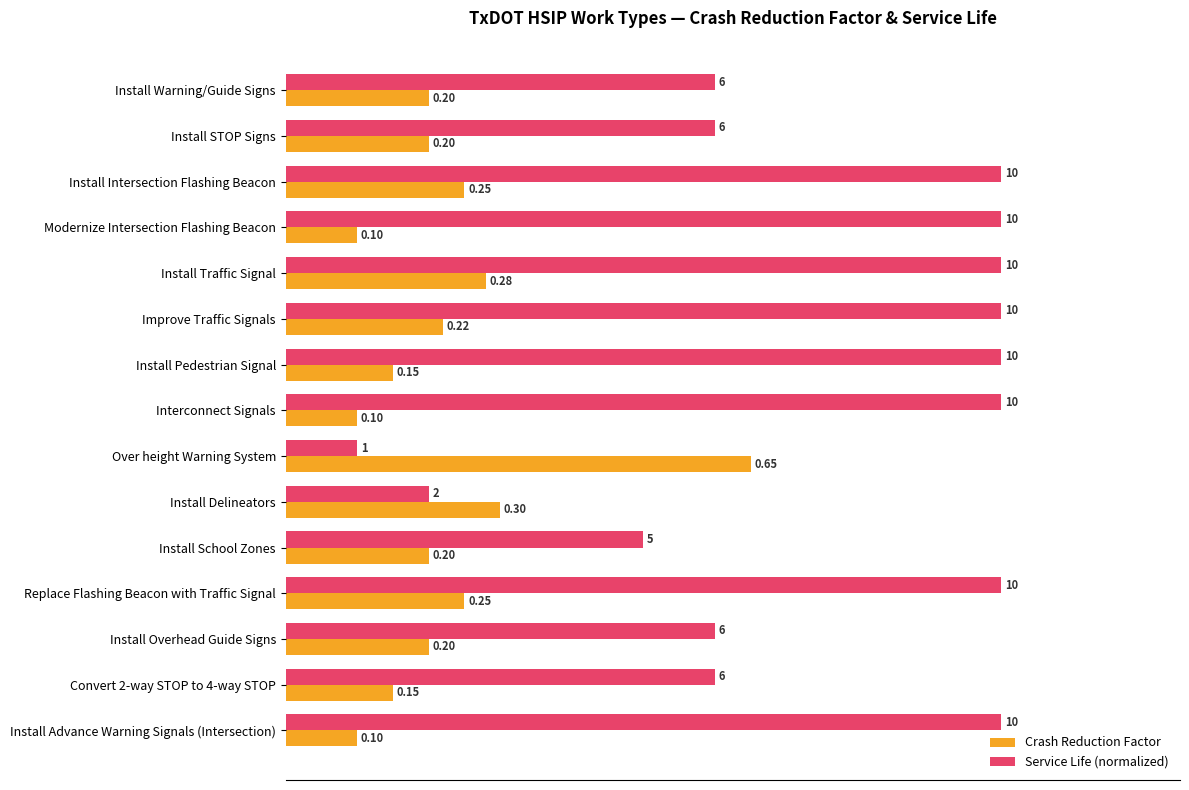

Which series has the largest total across all categories?

Service Life (normalized)